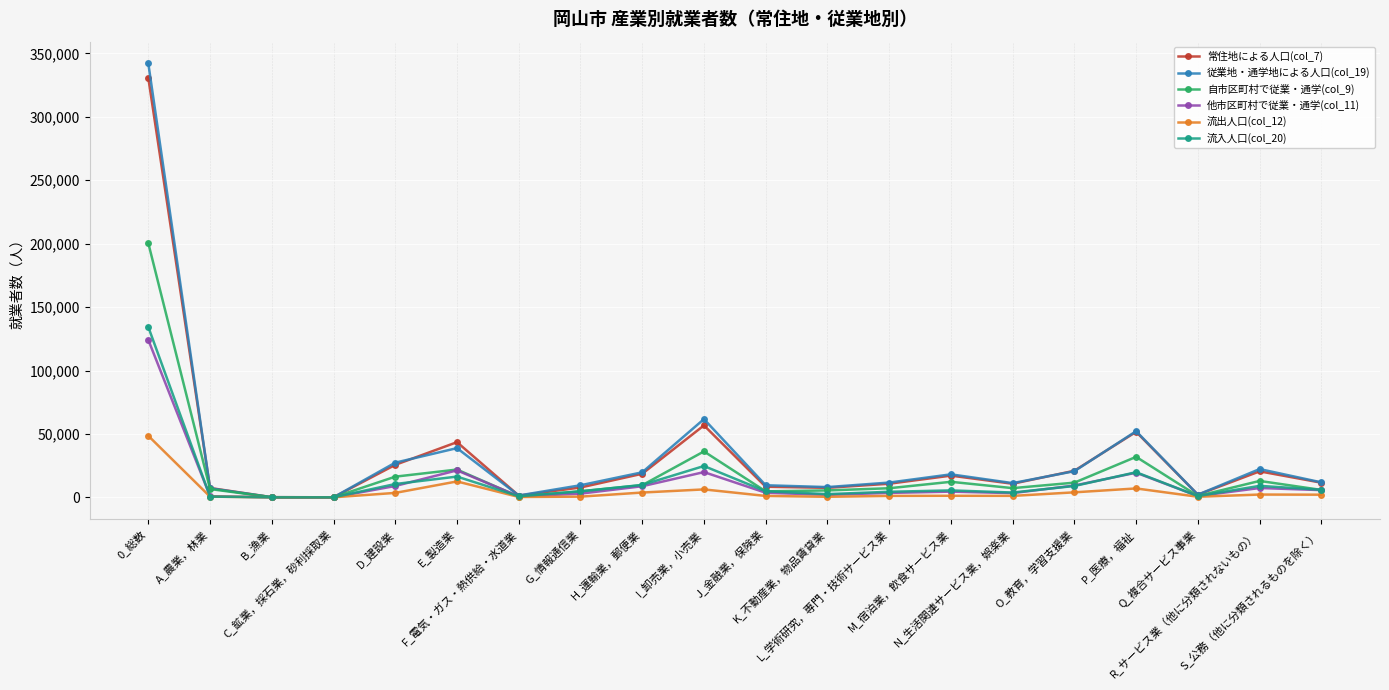

What is the spread (max minus min) of values at E_製造業?

30975